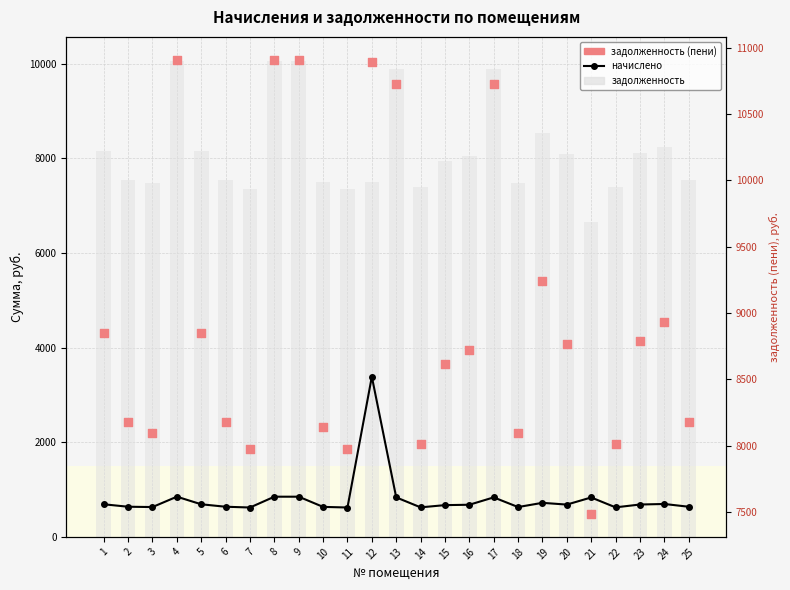

What is the total value across all series at 3?

16198.0